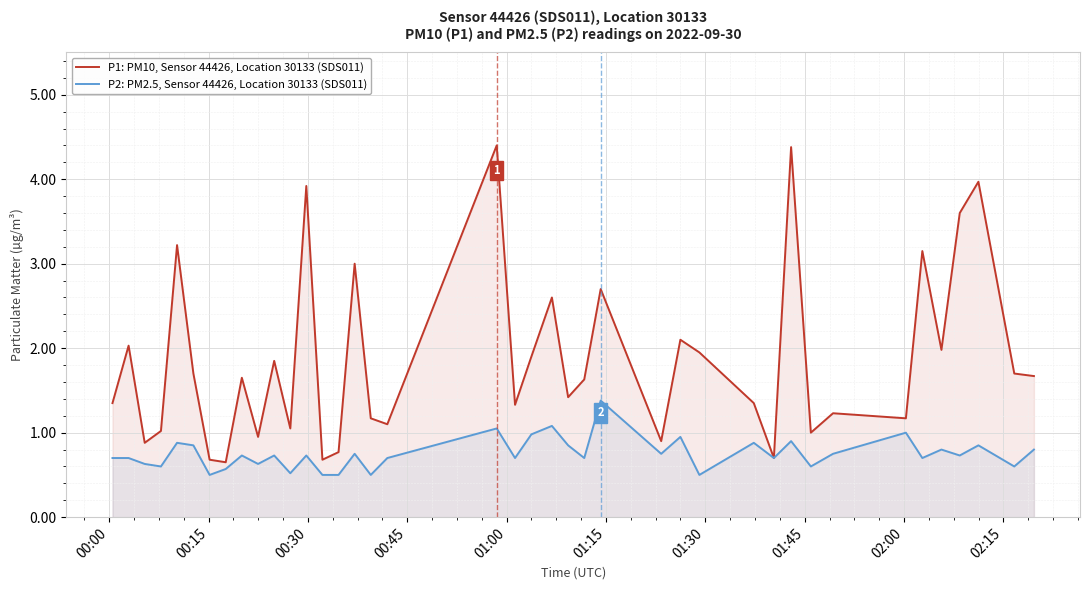

Which label corresponds to the smallest value in the chart?

01:30